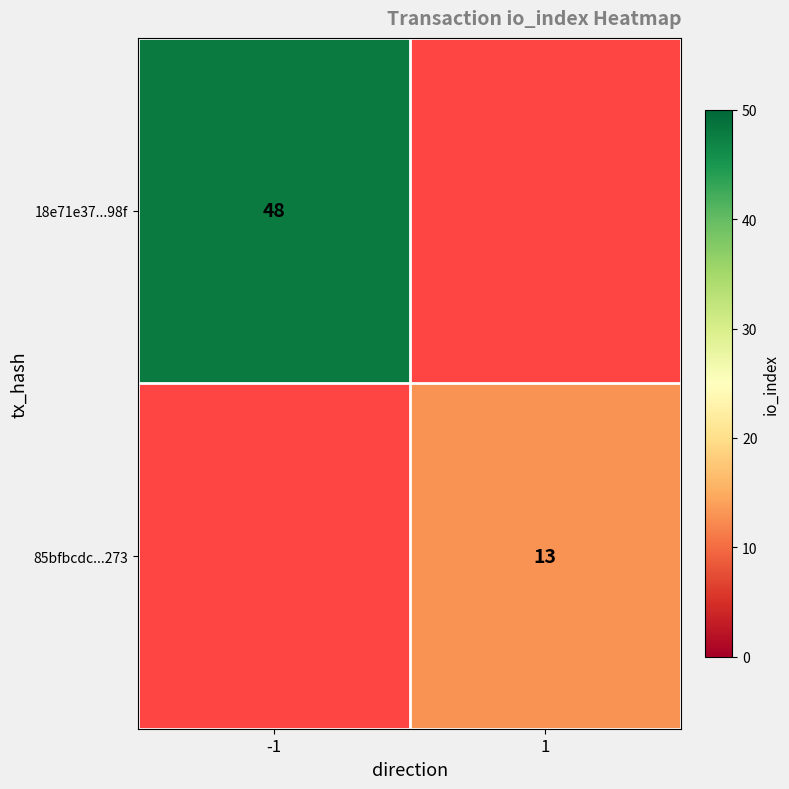

True or false: 85bfbcdc...273 has a value of 17 at 1.

False